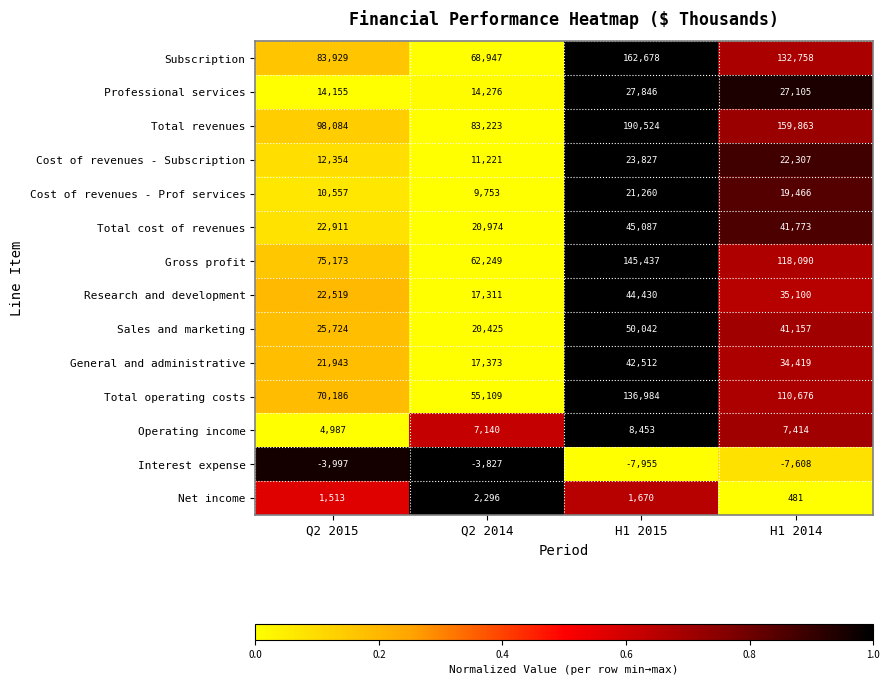

True or false: Net income has a value of 807 at H1 2015.

False